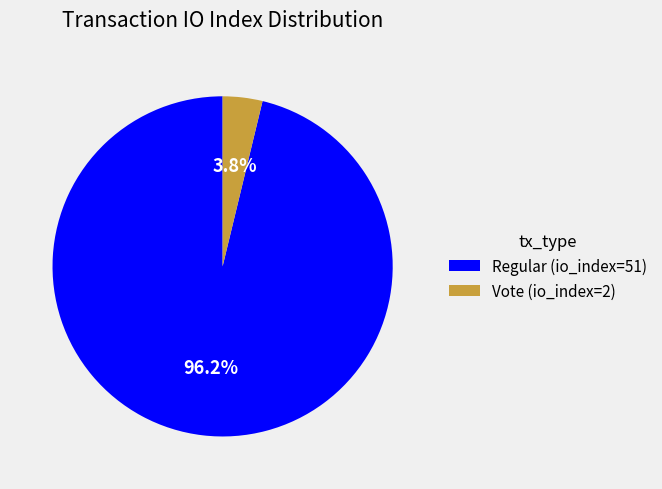

What percentage is the Vote (io_index=2) slice, to the nearest percent?

4%